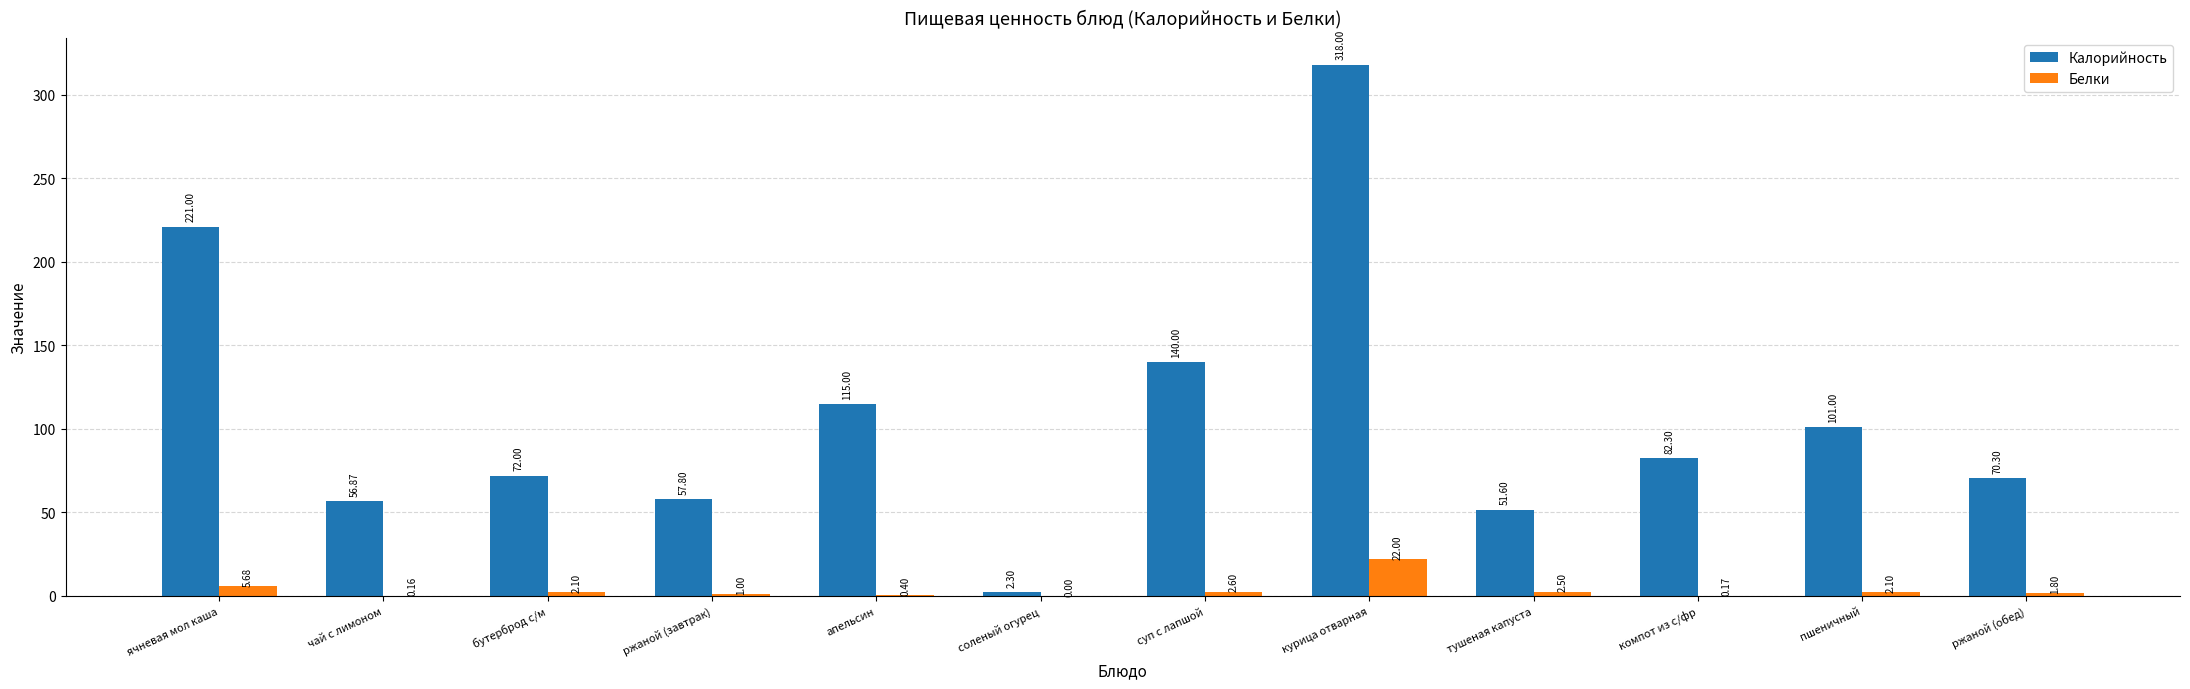

What is the sum of the Белки values at соленый огурец and пшеничный?

2.1